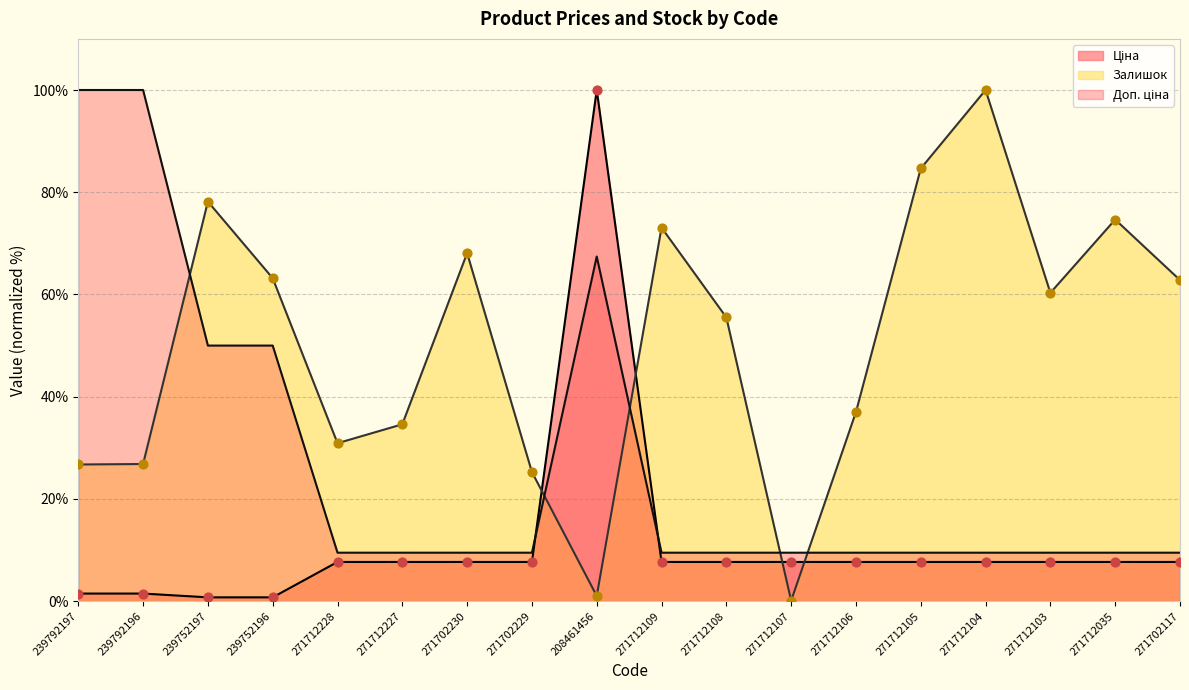

At which category is the sum across all series the highest?

208461456